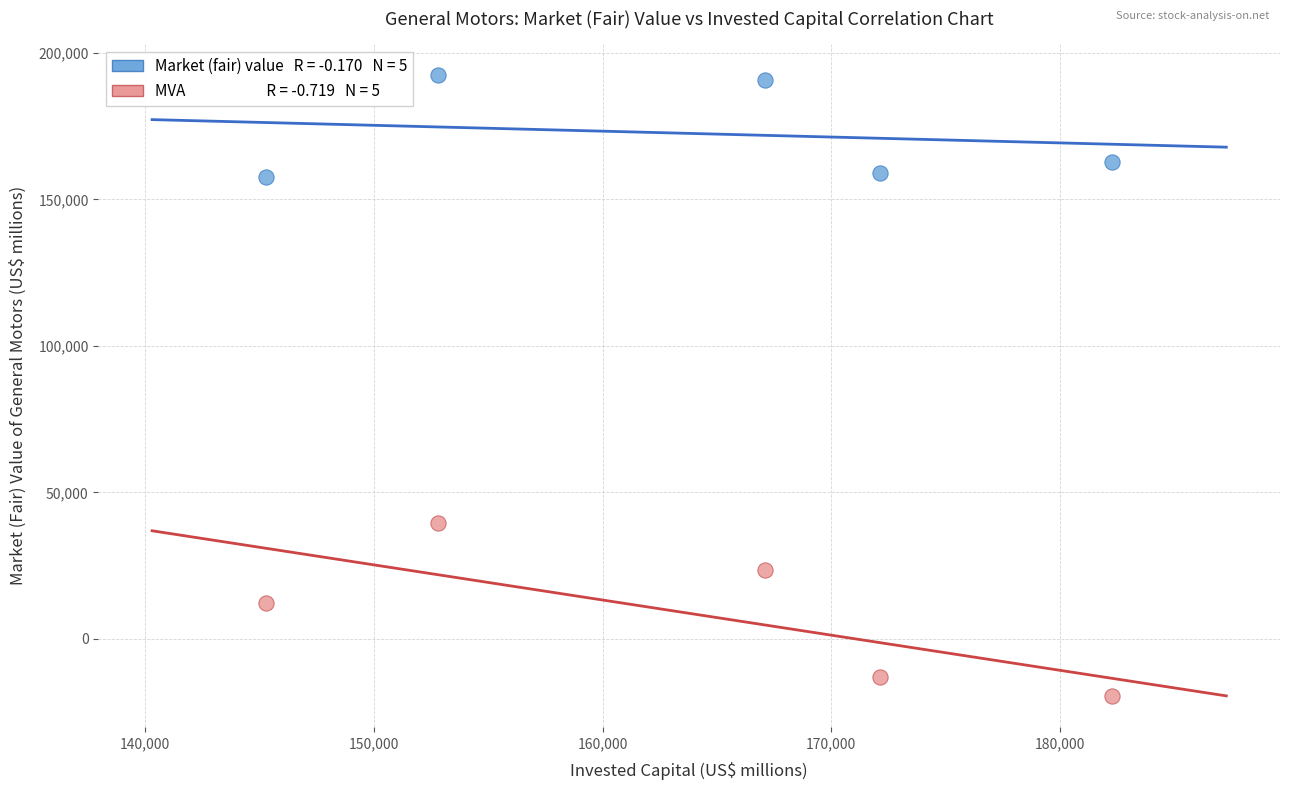

Across all series, what Y value is closest to 86426?

39587